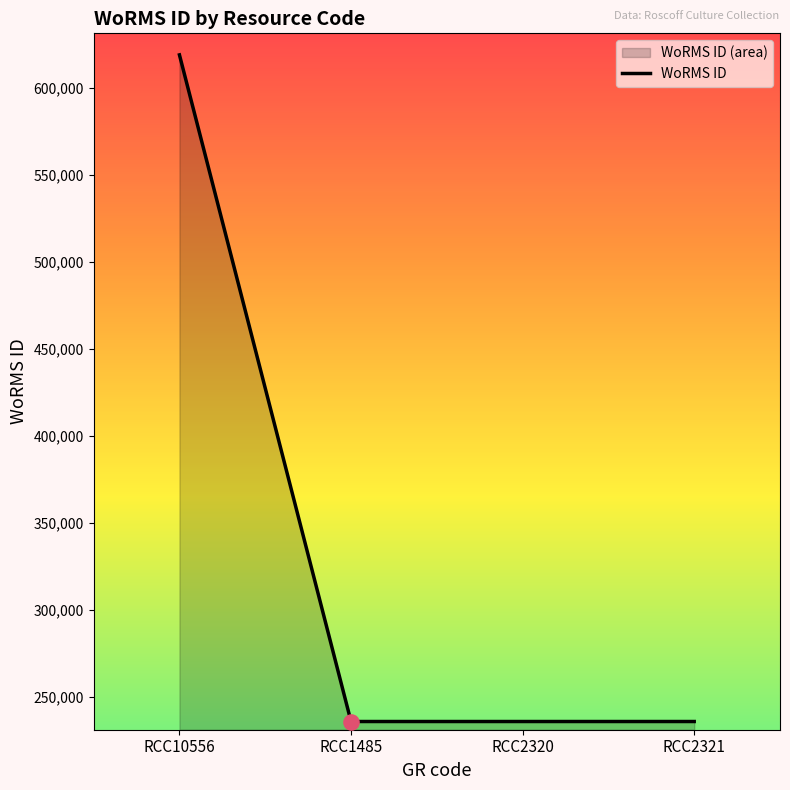

What is the change in value from RCC10556 to RCC2320?

-382996